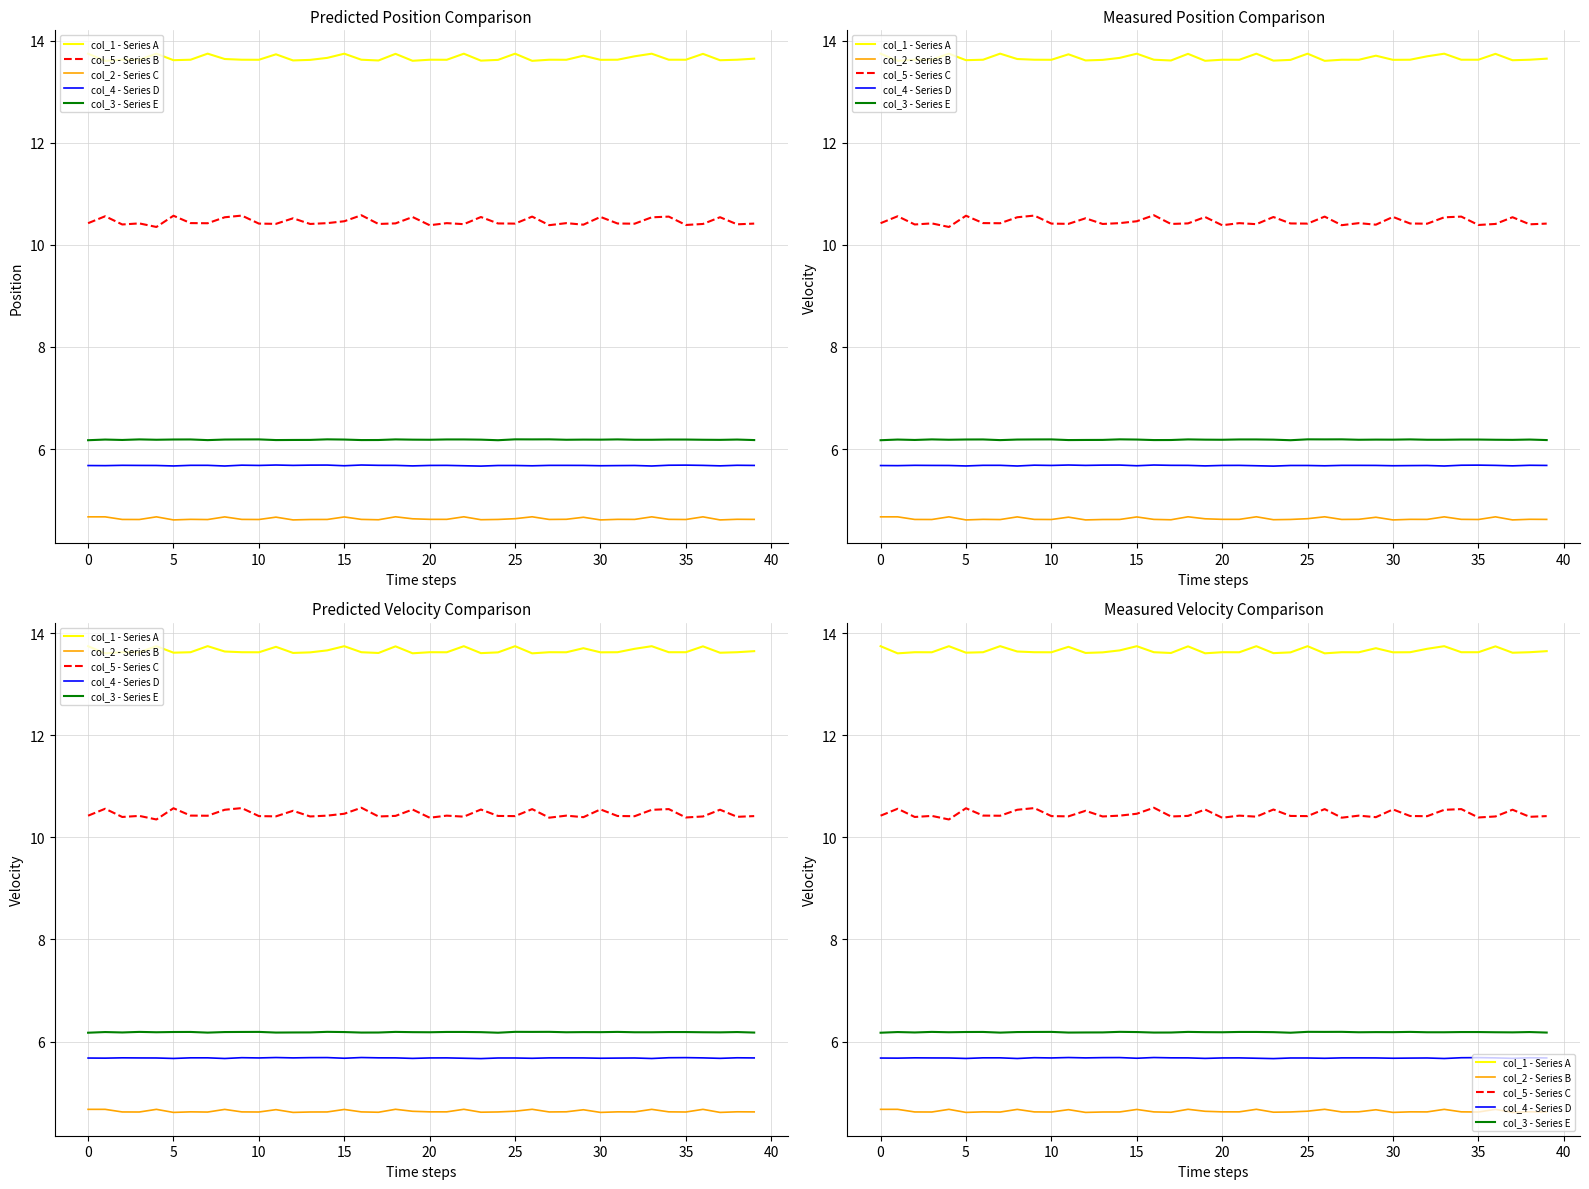

Where is the first local minimum for col_3?

5